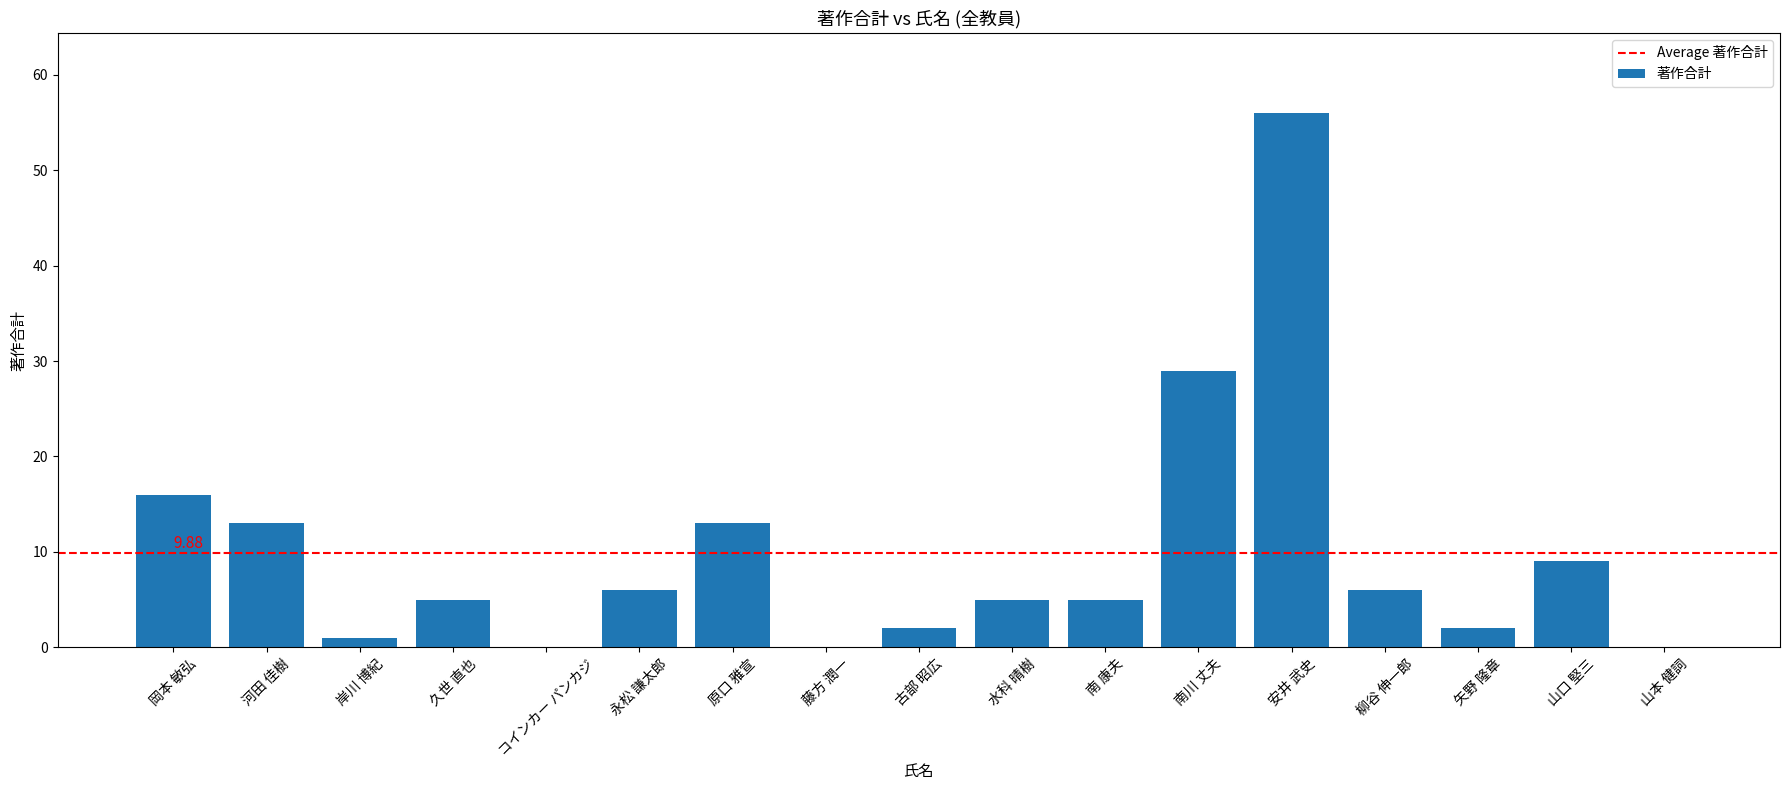

At which label does the data first exceed 5?

岡本 敏弘